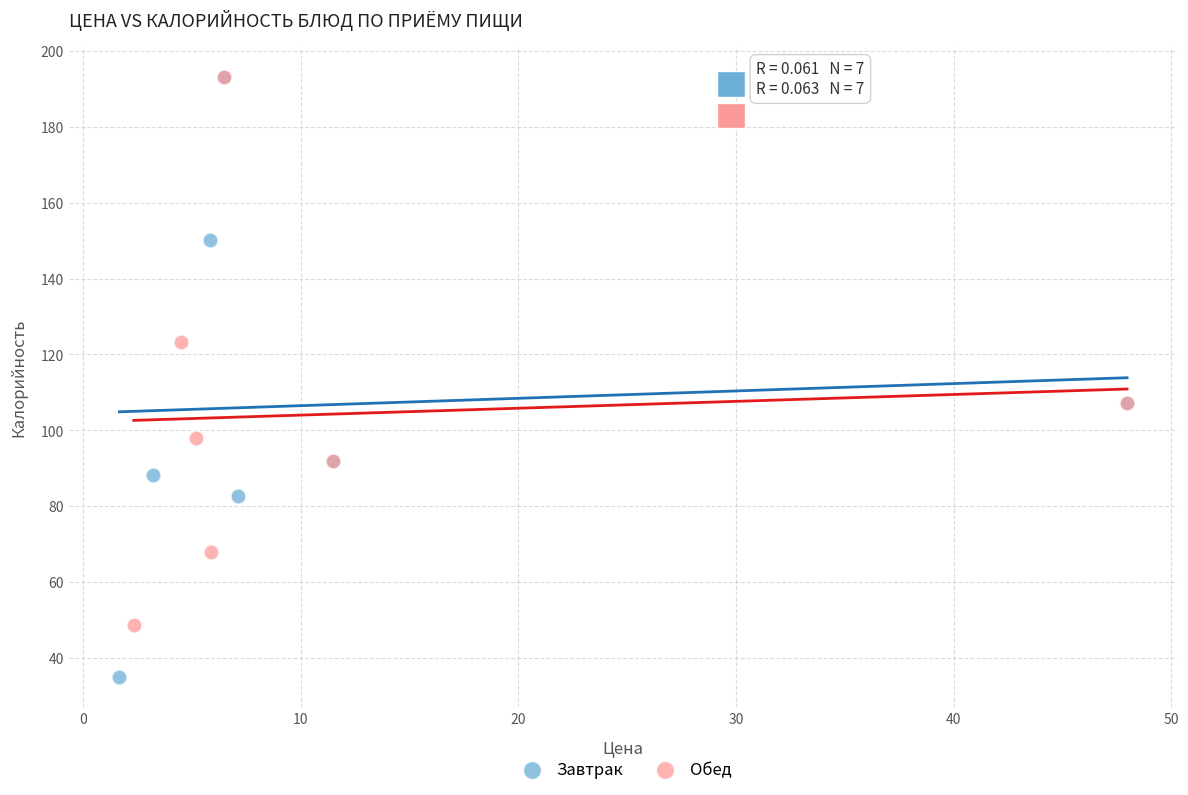

Which series reaches the minimum Y coordinate?

Завтрак